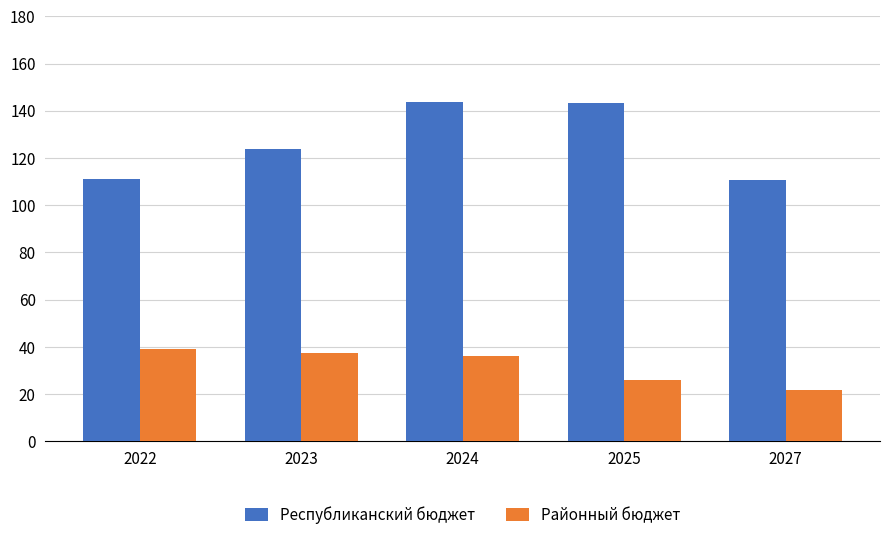

What is the difference between the maximum and minimum values in the Районный бюджет series?

17585405.5